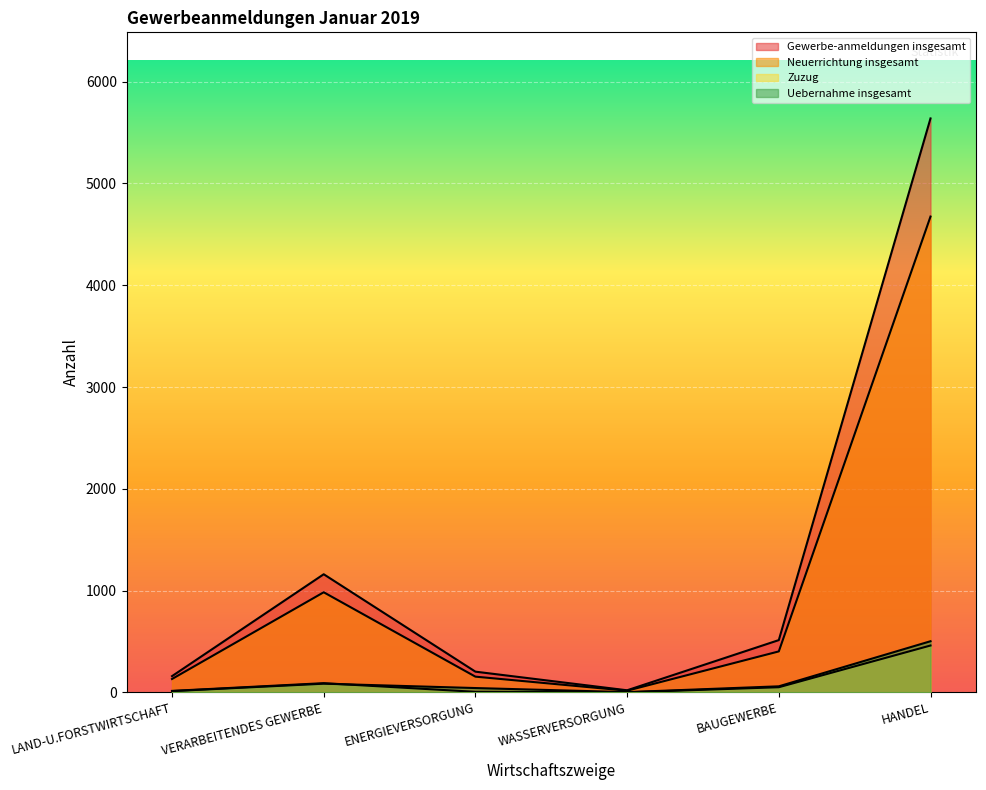

How many data points does each series have?

6